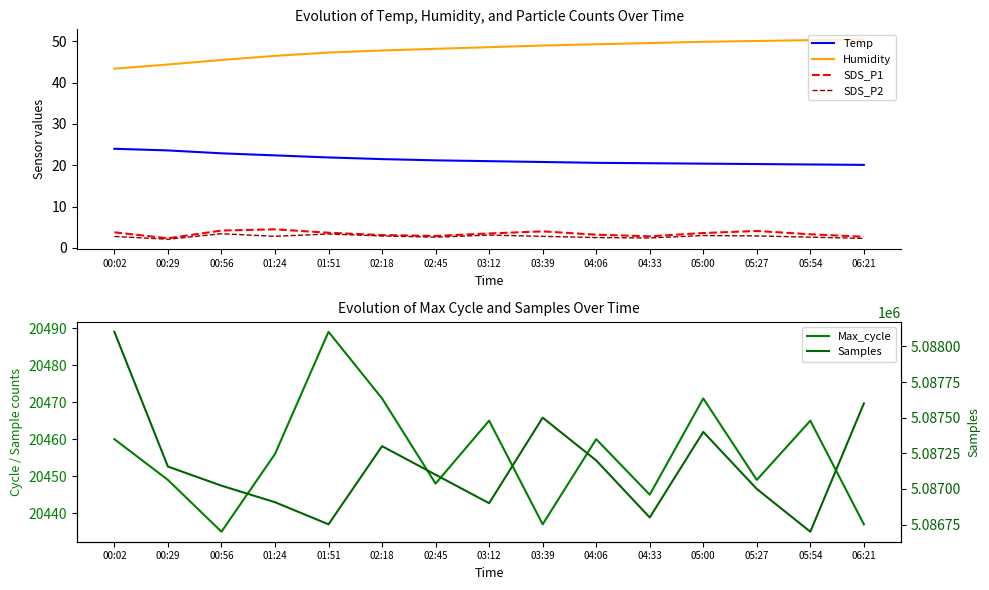

True or false: Samples and Max_cycle intersect in this chart.

False